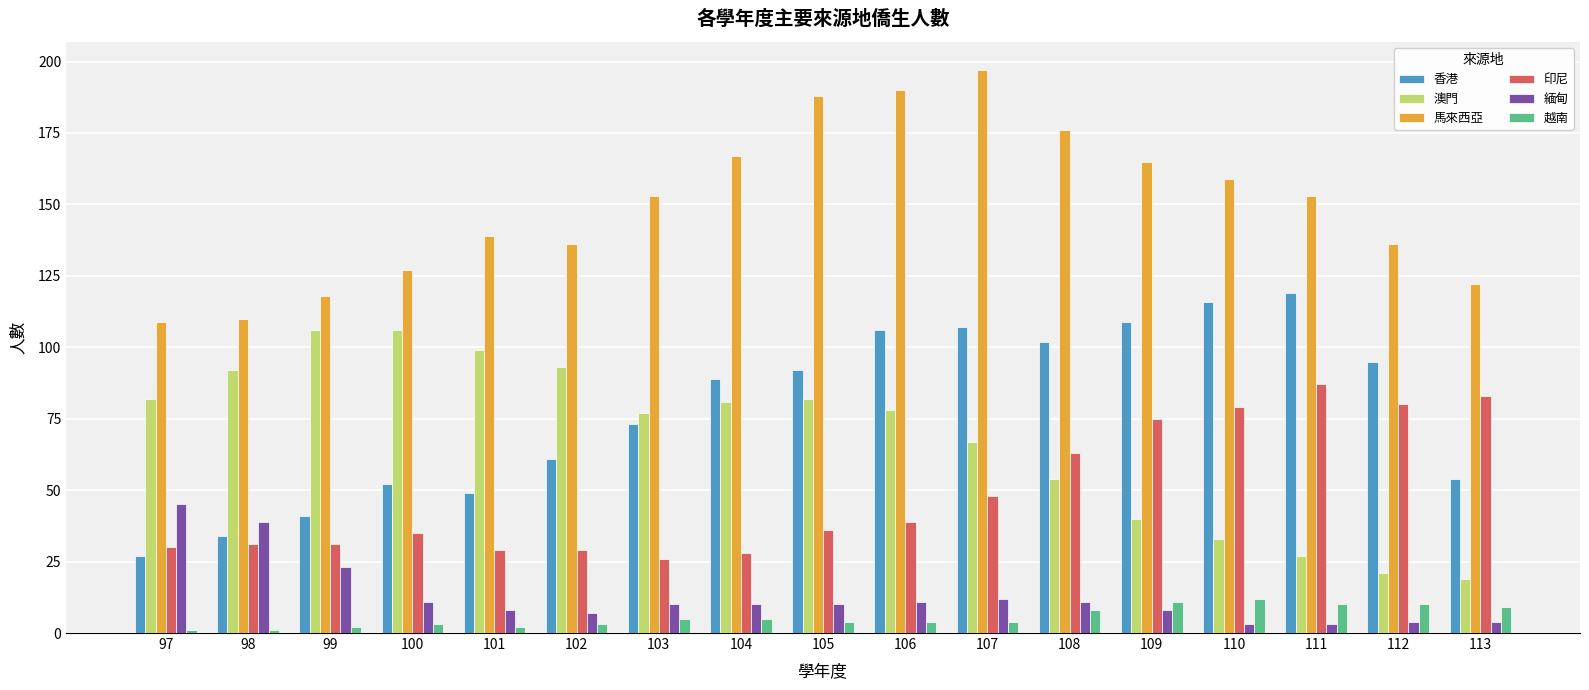

What is the average value of the 越南 series?

6